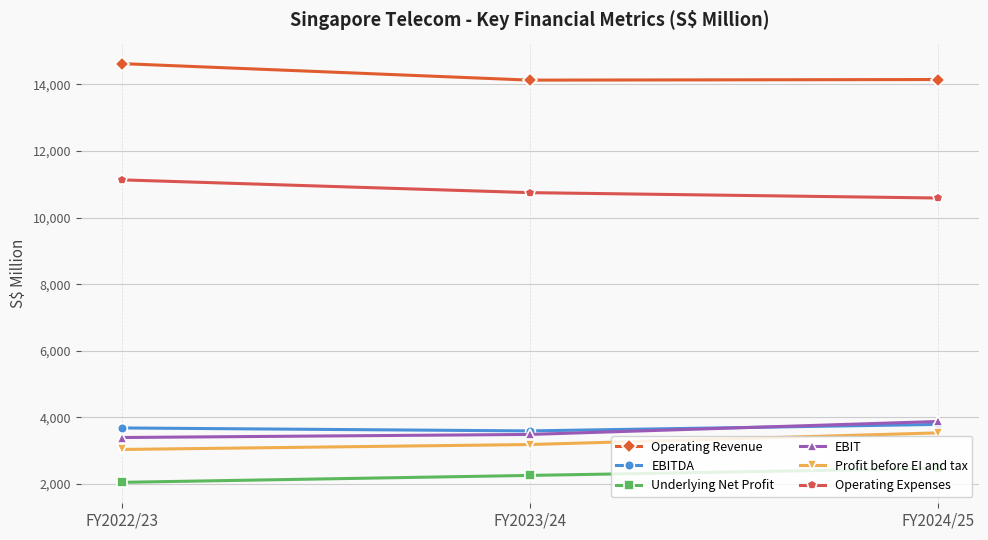

What is the label of the 3rd point from the left?

FY2024/25